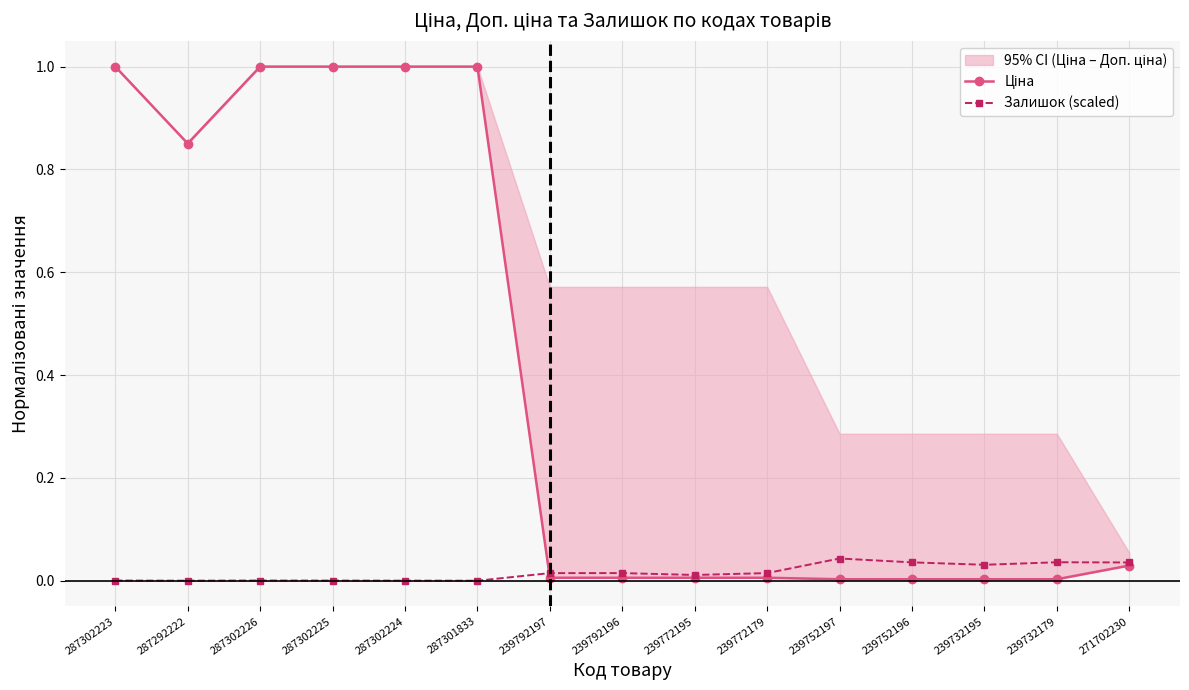

True or false: Ціна and Залишок (scaled) cross at least once.

True